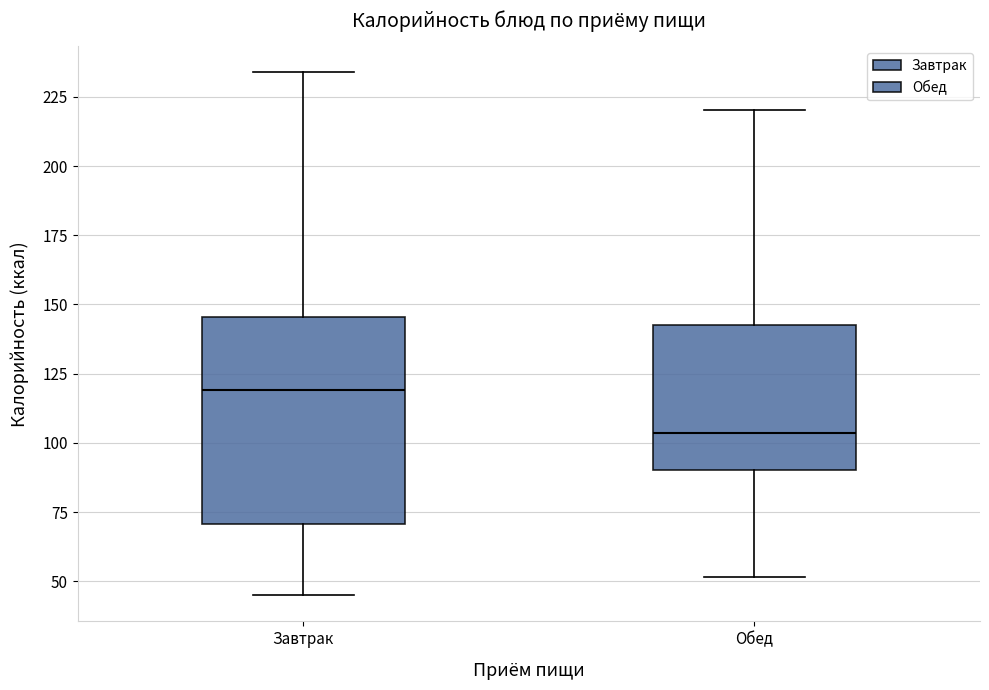

Reading left to right, read every box against the y-axis: the position of its median line, the range the box covers, and the ends of its whiskers. The values are not printed on the chart, so give them approximately, as read against the axis.

Завтрак: median 120, box 70 to 145, whiskers 45 to 235
Обед: median 105, box 90 to 145, whiskers 50 to 220